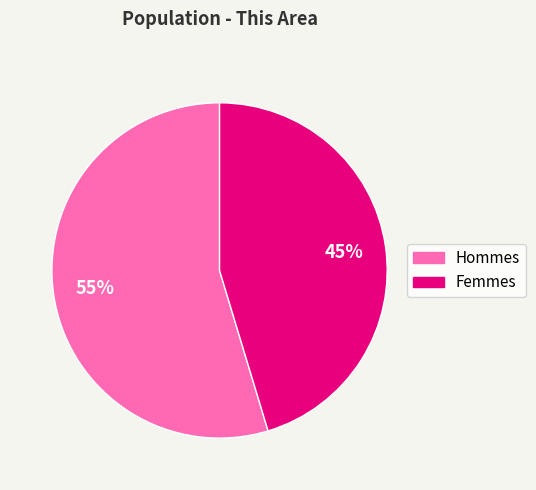

Count the number of slices in the pie.

2